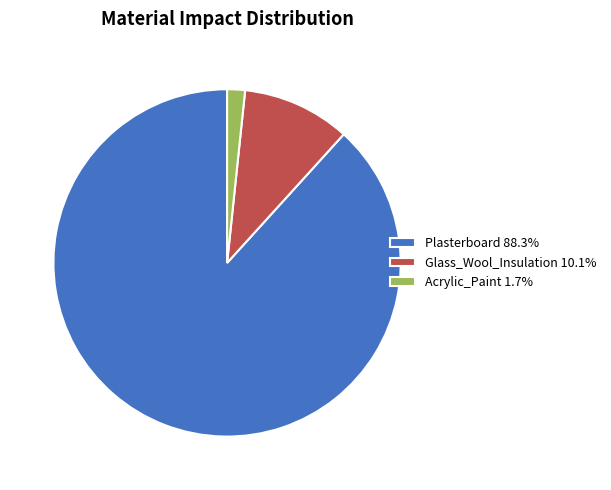

Count the number of slices in the pie.

3